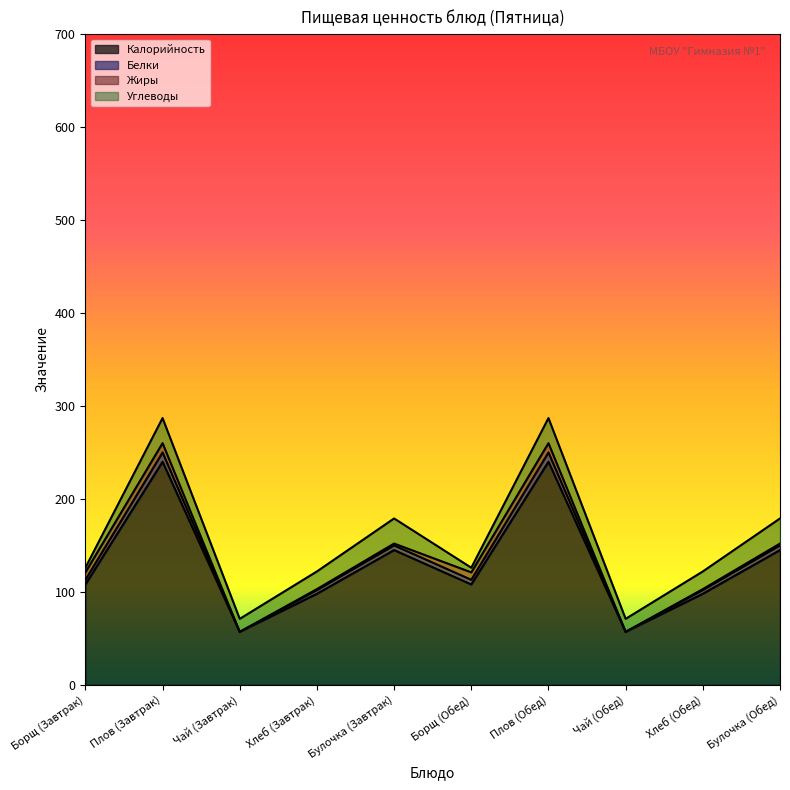

What is the value of the Белки point at the 10th from the left?

5